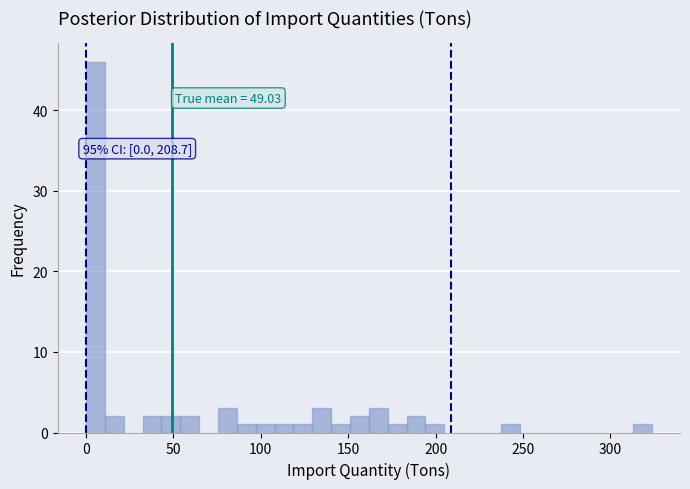

Around what value on the x-axis is the tallest bar? Give the approximate position of its centre, as read against the axis.

5